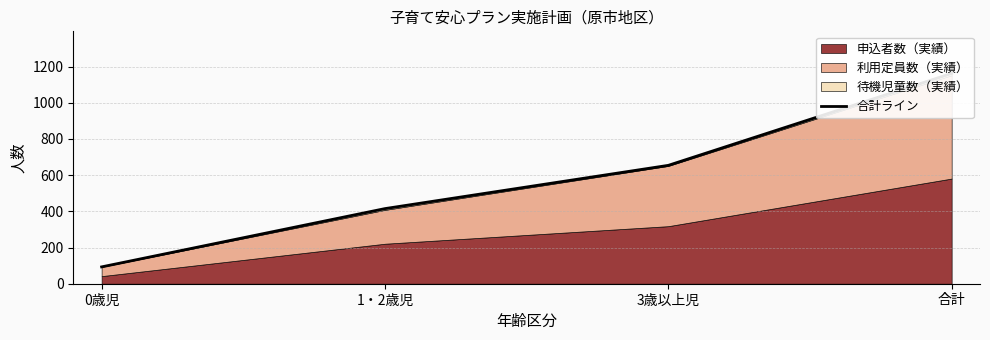

Between 0歳児 and 1・2歳児, which is larger?

1・2歳児